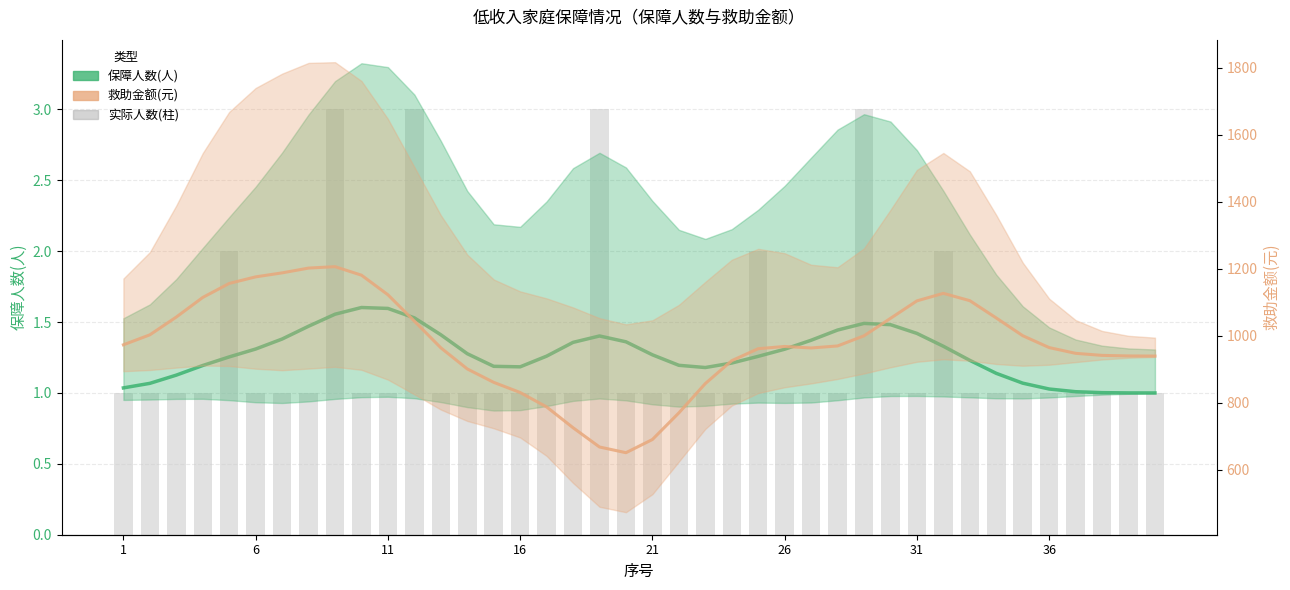

Which series has the widest spread of values?

救助金额(元)